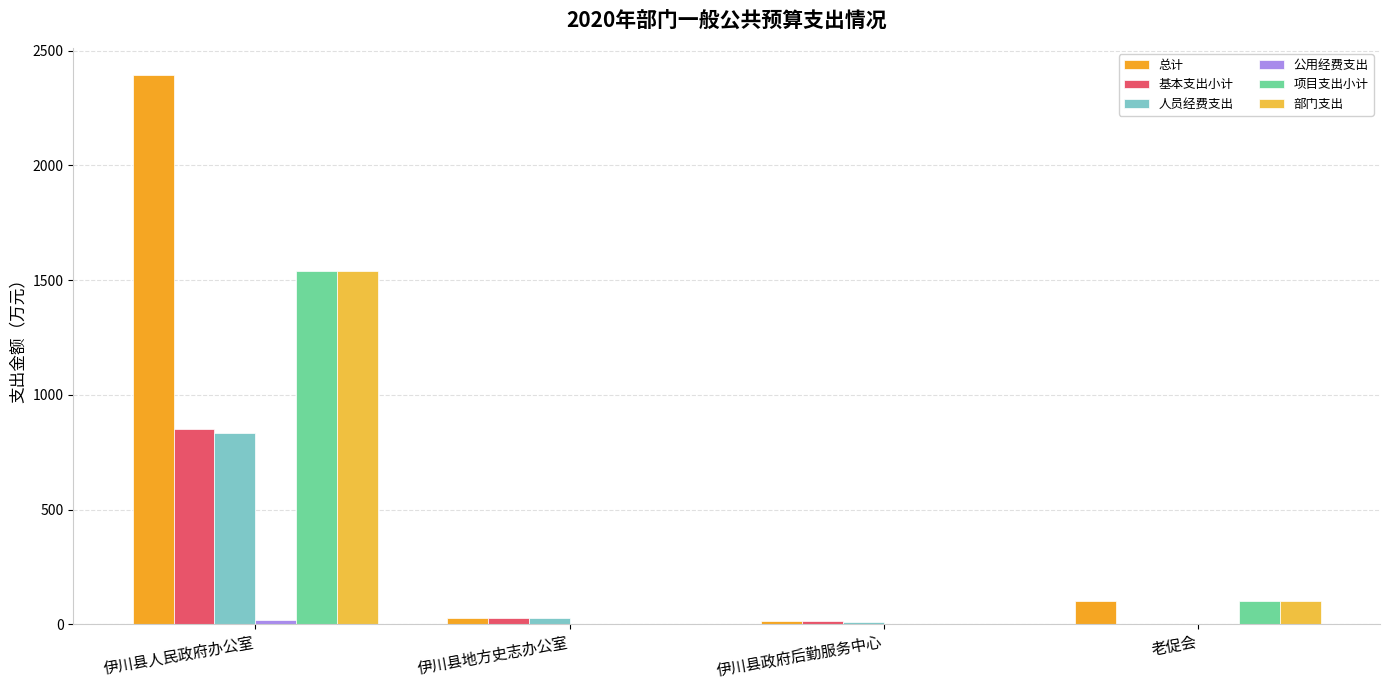

Rank the categories by 人员经费支出 value from lowest to highest.

老促会, 伊川县政府后勤服务中心, 伊川县地方史志办公室, 伊川县人民政府办公室